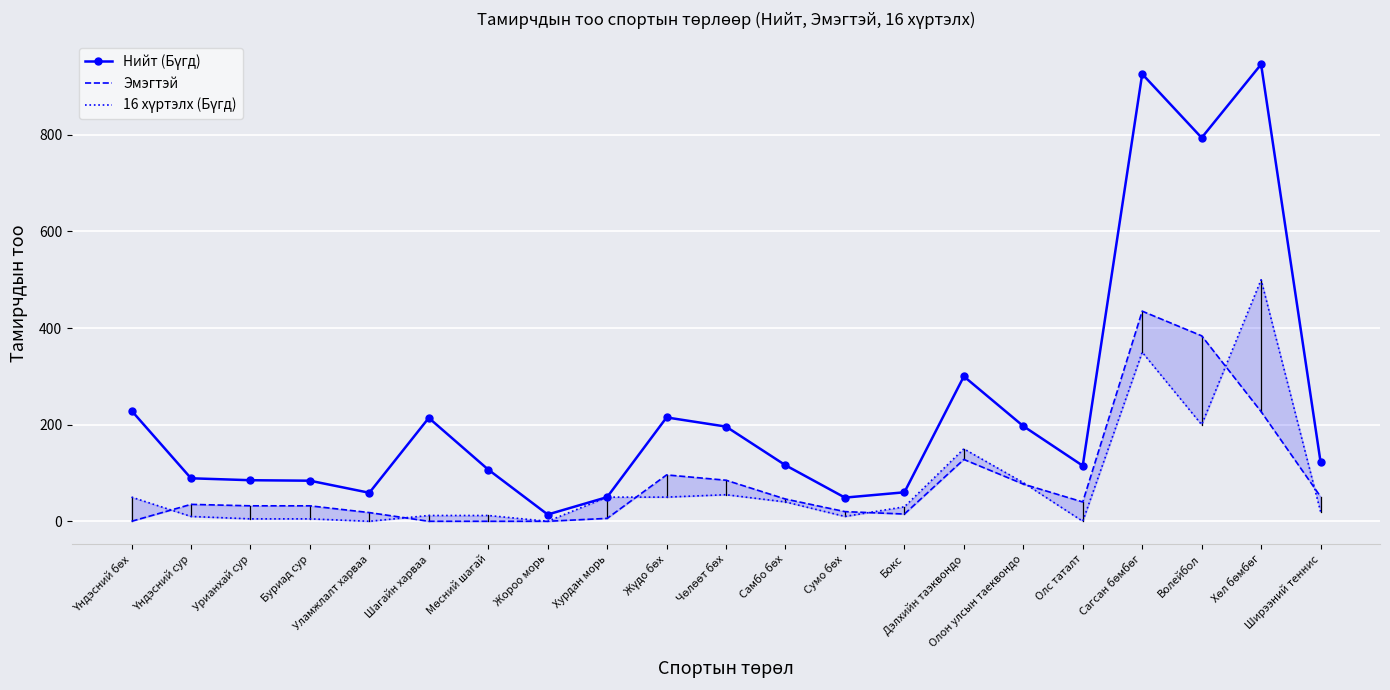

At which label does Эмэгтэй reach its minimum?

Үндэсний бөх